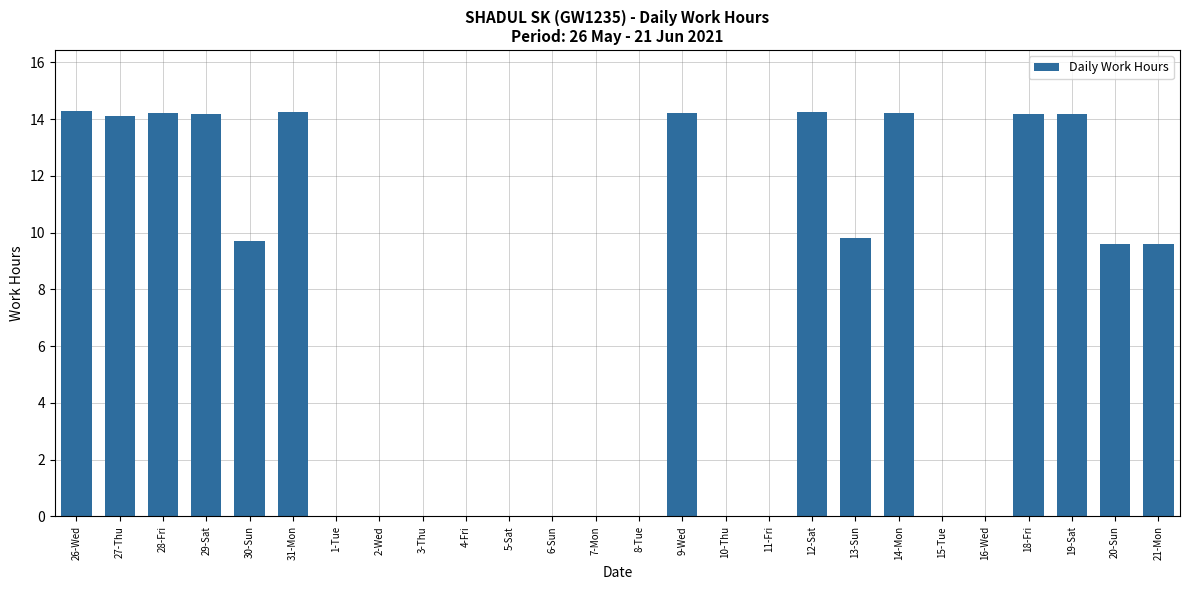

Which has a higher value, 30-Sun or 5-Sat?

30-Sun